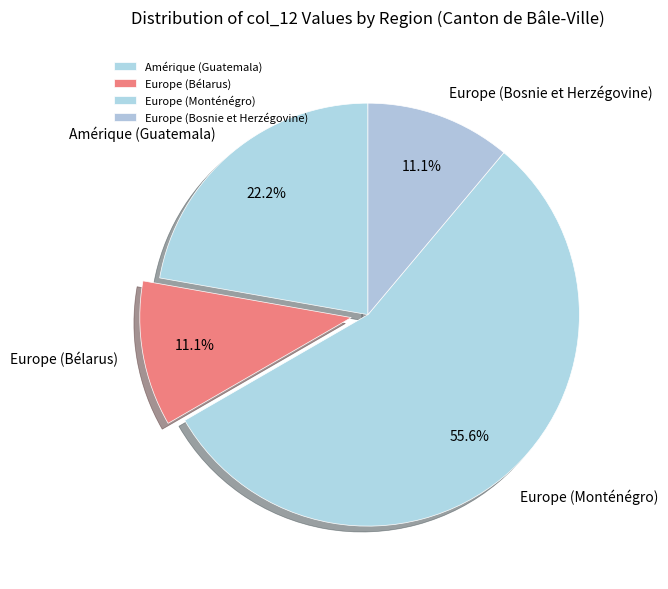

What is the ratio of the value at Amérique (Guatemala) to the value at Europe (Monténégro)?

0.4